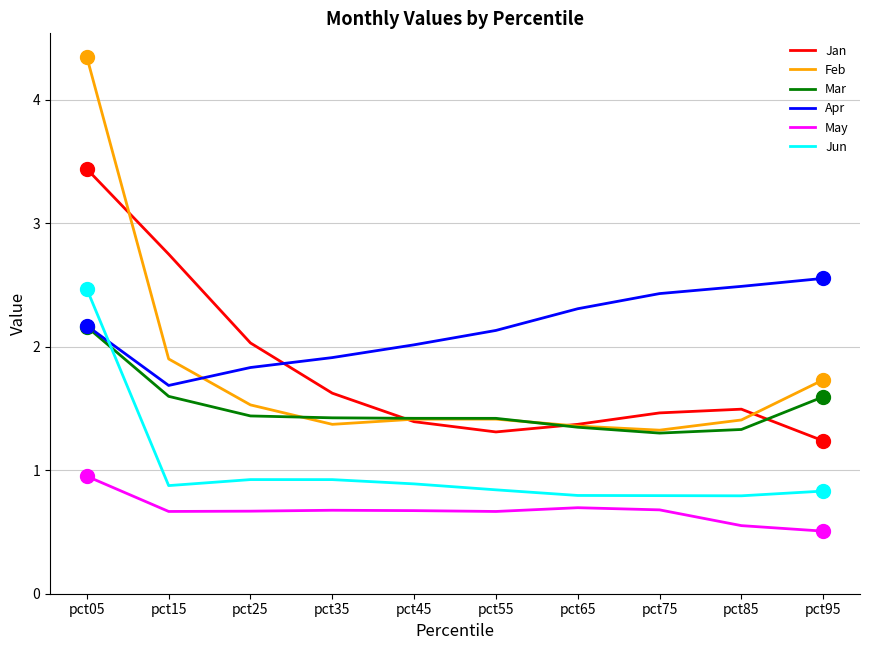

True or false: Feb and Mar intersect in this chart.

True